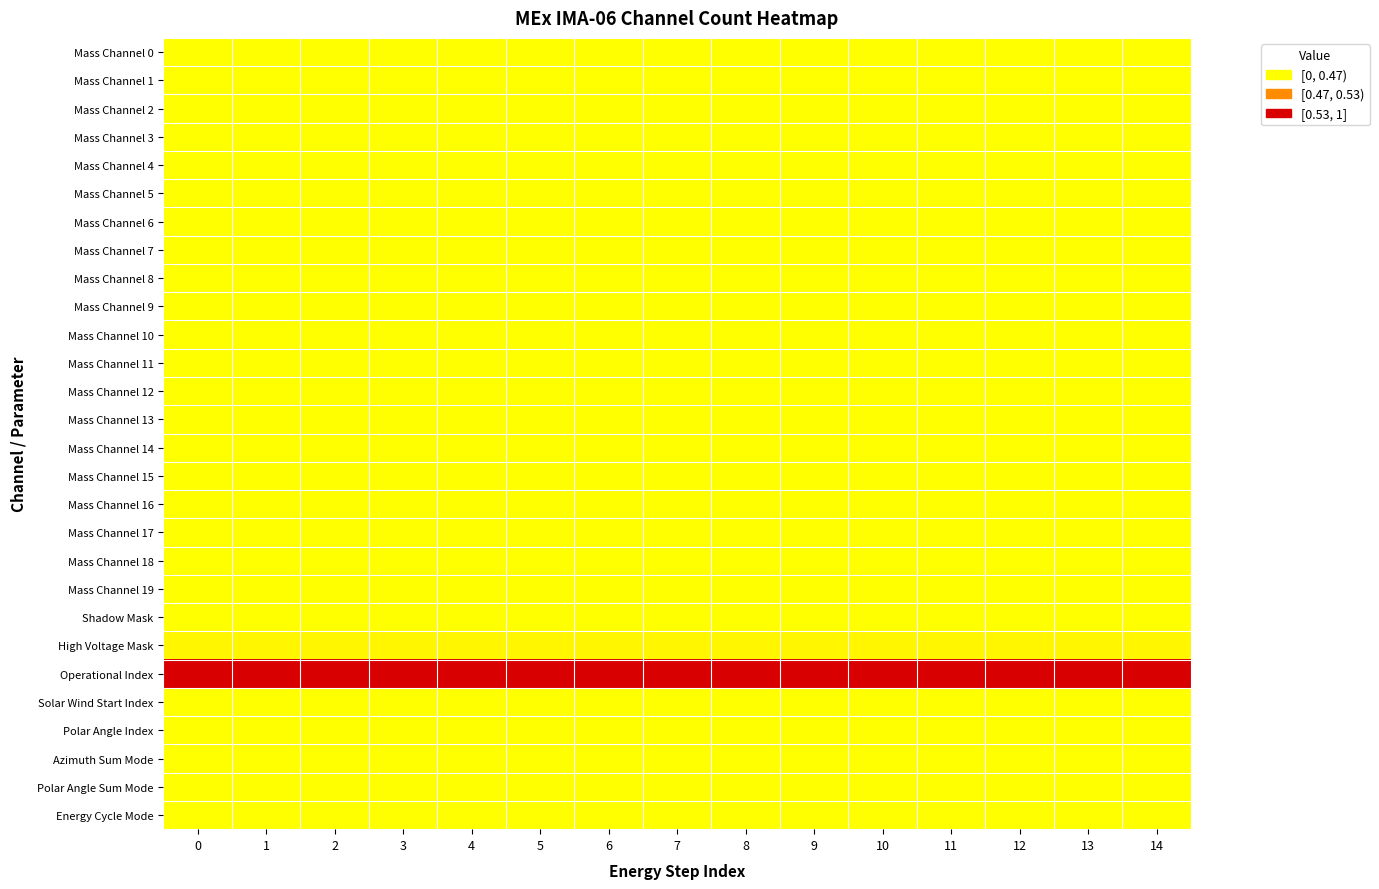

Reading right to left, transcribe all the data shown in this chart.

Mass Channel 0: 14=0	13=0	12=0	11=0	10=0	9=0	8=0	7=0	6=0	5=0	4=0	3=0	2=0	1=0	0=0
Mass Channel 1: 14=0	13=0	12=0	11=0	10=0	9=0	8=0	7=0	6=0	5=0	4=0	3=0	2=0	1=0	0=0
Mass Channel 2: 14=0	13=0	12=0	11=0	10=0	9=0	8=0	7=0	6=0	5=0	4=0	3=0	2=0	1=0	0=0
Mass Channel 3: 14=0	13=0	12=0	11=0	10=0	9=0	8=0	7=0	6=0	5=0	4=0	3=0	2=0	1=0	0=0
Mass Channel 4: 14=0	13=0	12=0	11=0	10=0	9=0	8=0	7=0	6=0	5=0	4=0	3=0	2=0	1=0	0=0
Mass Channel 5: 14=0	13=0	12=0	11=0	10=0	9=0	8=0	7=0	6=0	5=0	4=0	3=0	2=0	1=0	0=0
Mass Channel 6: 14=0	13=0	12=0	11=0	10=0	9=0	8=0	7=0	6=0	5=0	4=0	3=0	2=0	1=0	0=0
Mass Channel 7: 14=0	13=0	12=0	11=0	10=0	9=0	8=0	7=0	6=0	5=0	4=0	3=0	2=0	1=0	0=0
Mass Channel 8: 14=0	13=0	12=0	11=0	10=0	9=0	8=0	7=0	6=0	5=0	4=0	3=0	2=0	1=0	0=0
Mass Channel 9: 14=0	13=0	12=0	11=0	10=0	9=0	8=0	7=0	6=0	5=0	4=0	3=0	2=0	1=0	0=0
Mass Channel 10: 14=0	13=0	12=0	11=0	10=0	9=0	8=0	7=0	6=0	5=0	4=0	3=0	2=0	1=0	0=0
Mass Channel 11: 14=0	13=0	12=0	11=0	10=0	9=0	8=0	7=0	6=0	5=0	4=0	3=0	2=0	1=0	0=0
Mass Channel 12: 14=0	13=0	12=0	11=0	10=0	9=0	8=0	7=0	6=0	5=0	4=0	3=0	2=0	1=0	0=0
Mass Channel 13: 14=0	13=0	12=0	11=0	10=0	9=0	8=0	7=0	6=0	5=0	4=0	3=0	2=0	1=0	0=0
Mass Channel 14: 14=0	13=0	12=0	11=0	10=0	9=0	8=0	7=0	6=0	5=0	4=0	3=0	2=0	1=0	0=0
Mass Channel 15: 14=0	13=0	12=0	11=0	10=0	9=0	8=0	7=0	6=0	5=0	4=0	3=0	2=0	1=0	0=0
Mass Channel 16: 14=0	13=0	12=0	11=0	10=0	9=0	8=0	7=0	6=0	5=0	4=0	3=0	2=0	1=0	0=0
Mass Channel 17: 14=0	13=0	12=0	11=0	10=0	9=0	8=0	7=0	6=0	5=0	4=0	3=0	2=0	1=0	0=0
Mass Channel 18: 14=0	13=0	12=0	11=0	10=0	9=0	8=0	7=0	6=0	5=0	4=0	3=0	2=0	1=0	0=0
Mass Channel 19: 14=0	13=0	12=0	11=0	10=0	9=0	8=0	7=0	6=0	5=0	4=0	3=0	2=0	1=0	0=0
Shadow Mask: 14=0	13=0	12=0	11=0	10=0	9=0	8=0	7=0	6=0	5=0	4=0	3=0	2=0	1=0	0=0
High Voltage Mask: 14=1	13=1	12=1	11=1	10=1	9=1	8=1	7=1	6=1	5=1	4=1	3=1	2=1	1=1	0=1
Operational Index: 14=24	13=24	12=24	11=24	10=24	9=24	8=24	7=24	6=24	5=24	4=24	3=24	2=24	1=24	0=24
Solar Wind Start Index: 14=0	13=0	12=0	11=0	10=0	9=0	8=0	7=0	6=0	5=0	4=0	3=0	2=0	1=0	0=0
Polar Angle Index: 14=0	13=0	12=0	11=0	10=0	9=0	8=0	7=0	6=0	5=0	4=0	3=0	2=0	1=0	0=0
Azimuth Sum Mode: 14=0	13=0	12=0	11=0	10=0	9=0	8=0	7=0	6=0	5=0	4=0	3=0	2=0	1=0	0=0
Polar Angle Sum Mode: 14=0	13=0	12=0	11=0	10=0	9=0	8=0	7=0	6=0	5=0	4=0	3=0	2=0	1=0	0=0
Energy Cycle Mode: 14=0	13=0	12=0	11=0	10=0	9=0	8=0	7=0	6=0	5=0	4=0	3=0	2=0	1=0	0=0